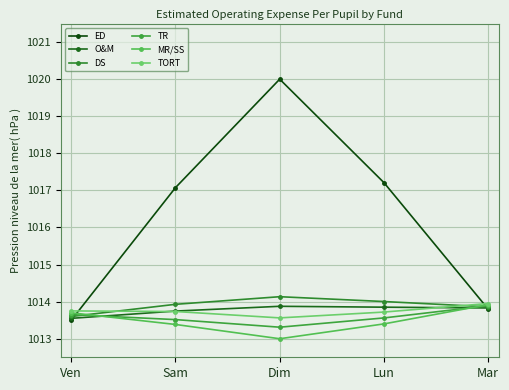

The O&M series shows 1518.7 at Dim. True or false?

False